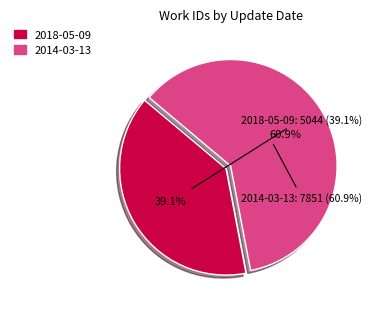

What is the smallest slice in the pie chart?

2018-05-09